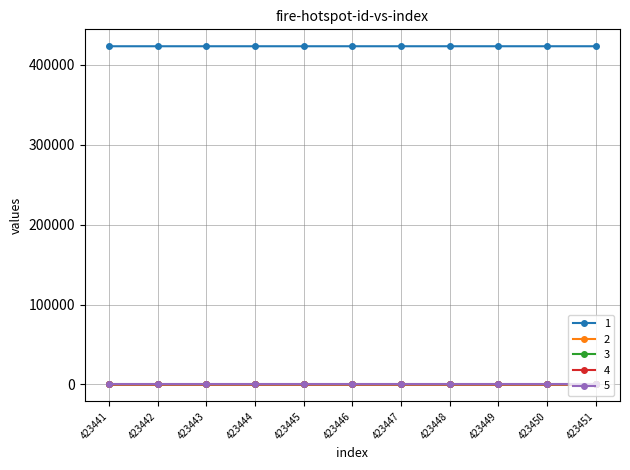

Is it true that 1 equals 423441.0 at 423441?

True